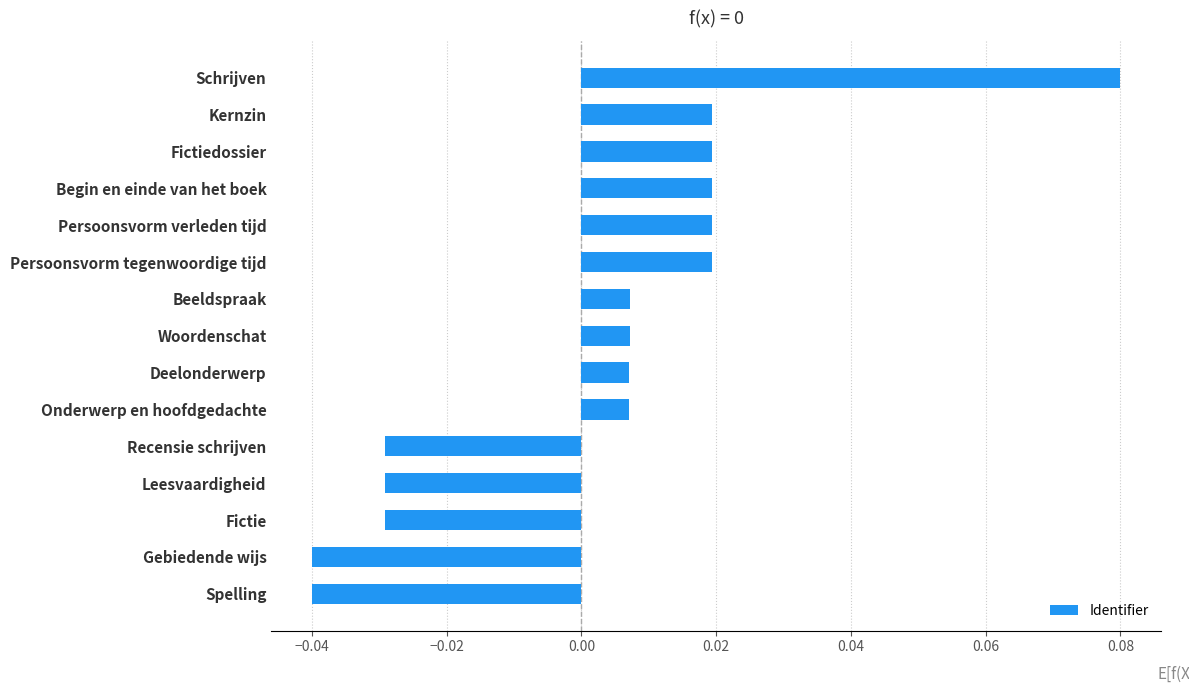

How many values are below 0?

5